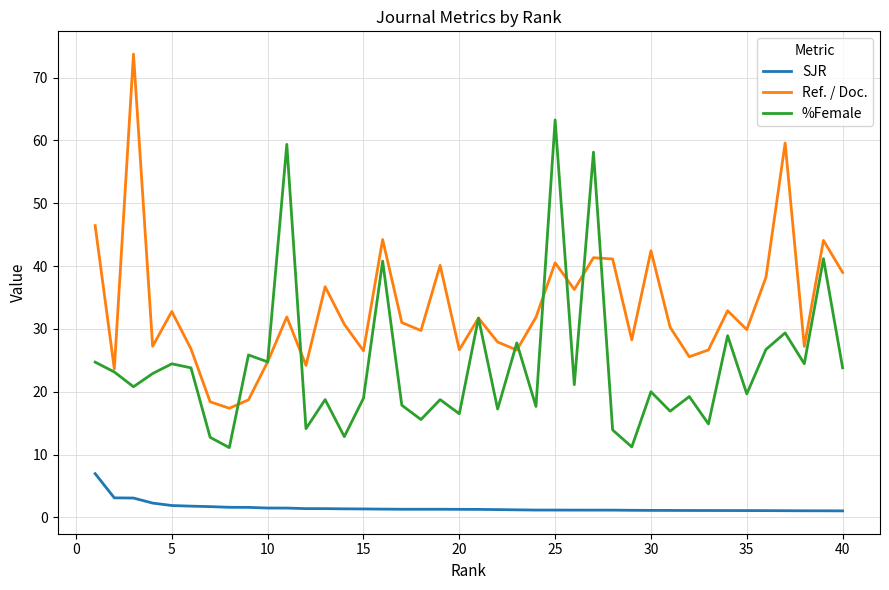

True or false: SJR and %Female cross at least once.

False